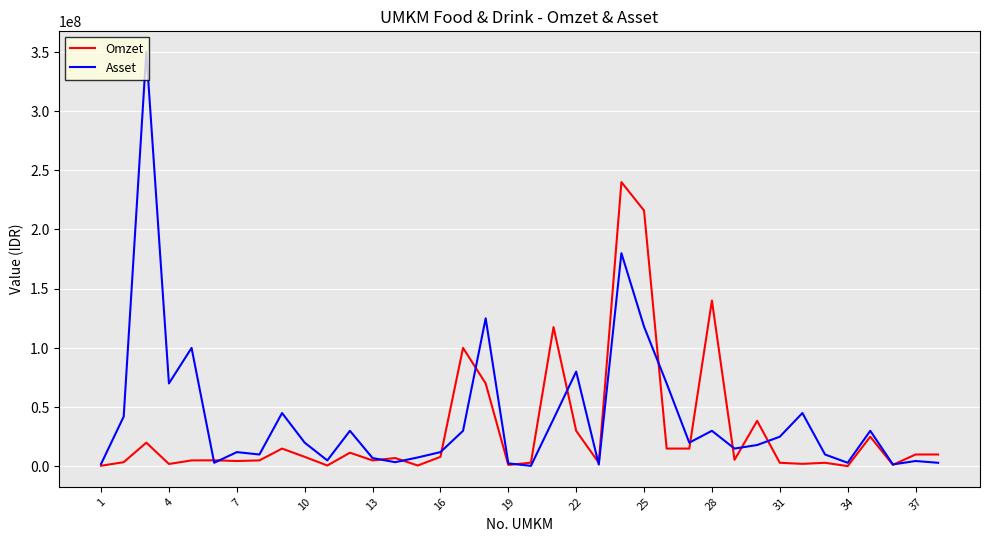

Which series has the widest spread of values?

Asset